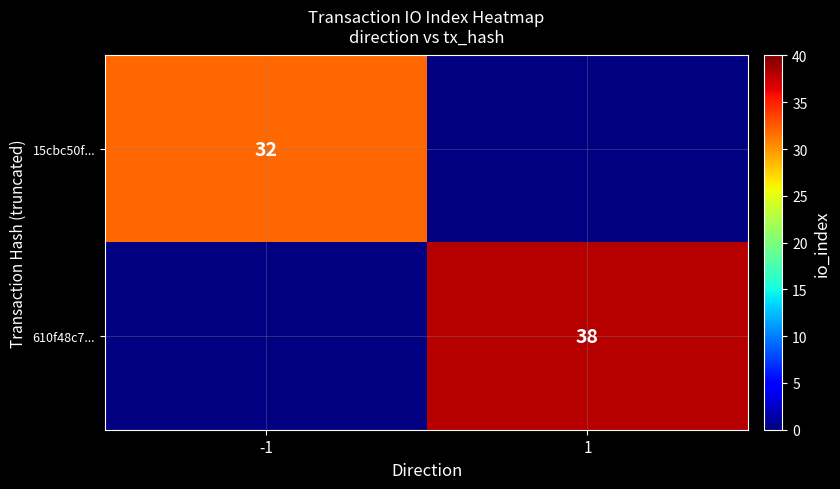

The 610f48c7... series shows 15 at 1. True or false?

False